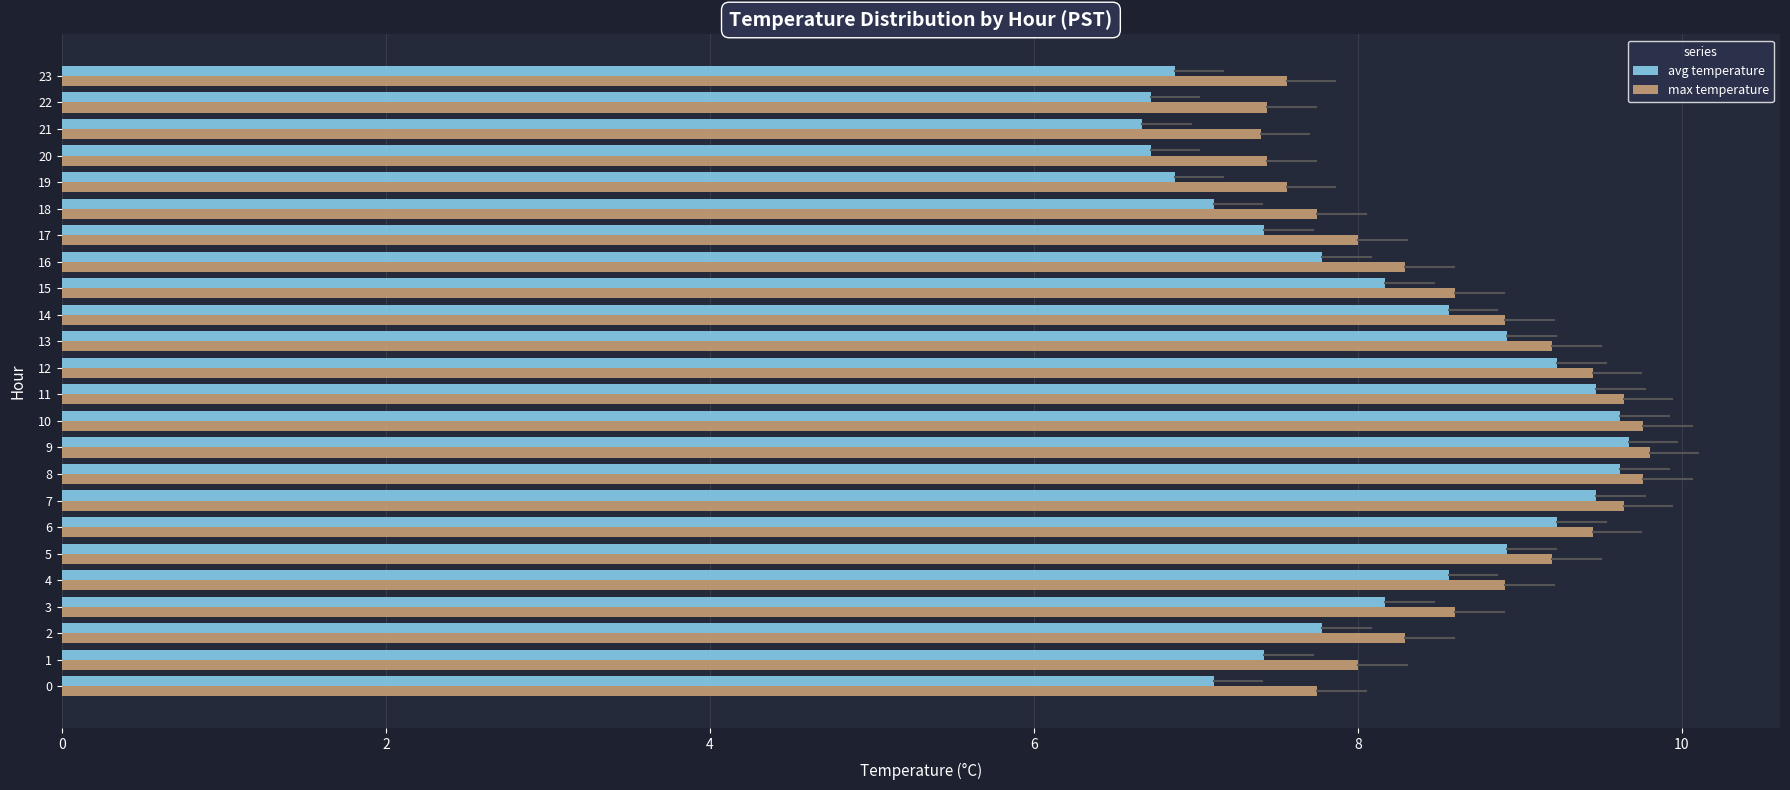

What is the difference between the maximum and minimum values in the avg temperature series?

3.0